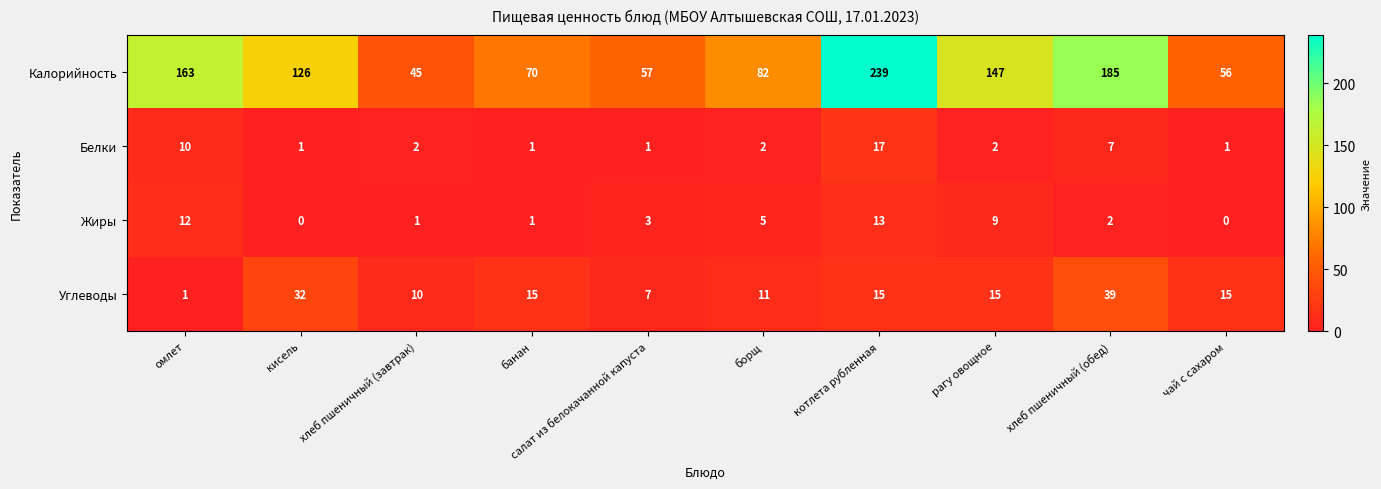

Which category has the lowest value in the Калорийность series?

хлеб пшеничный (завтрак)